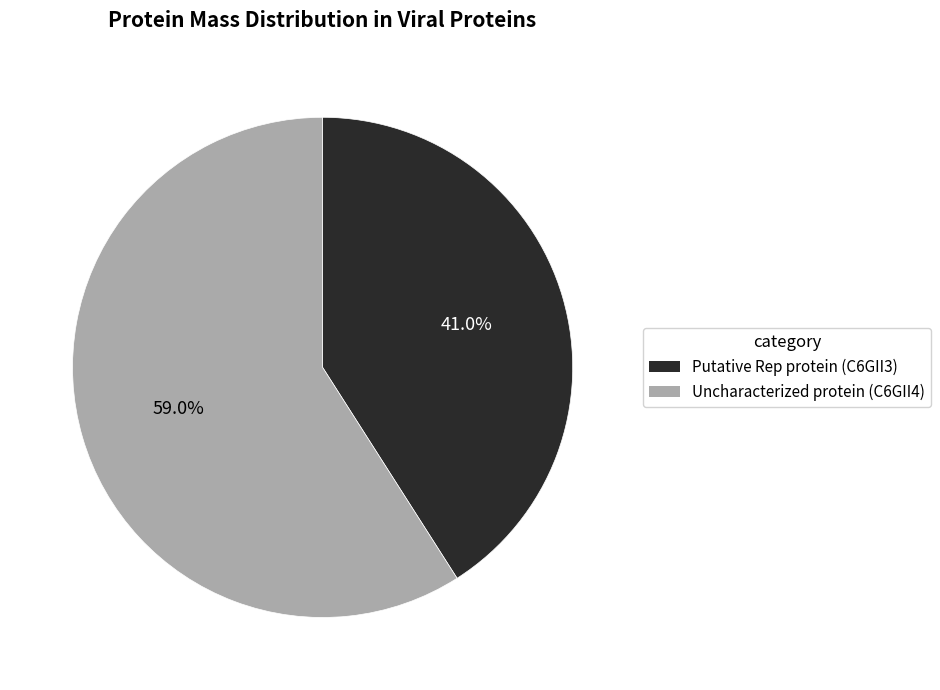

Is there any slice that represents more than half of the pie?

Yes